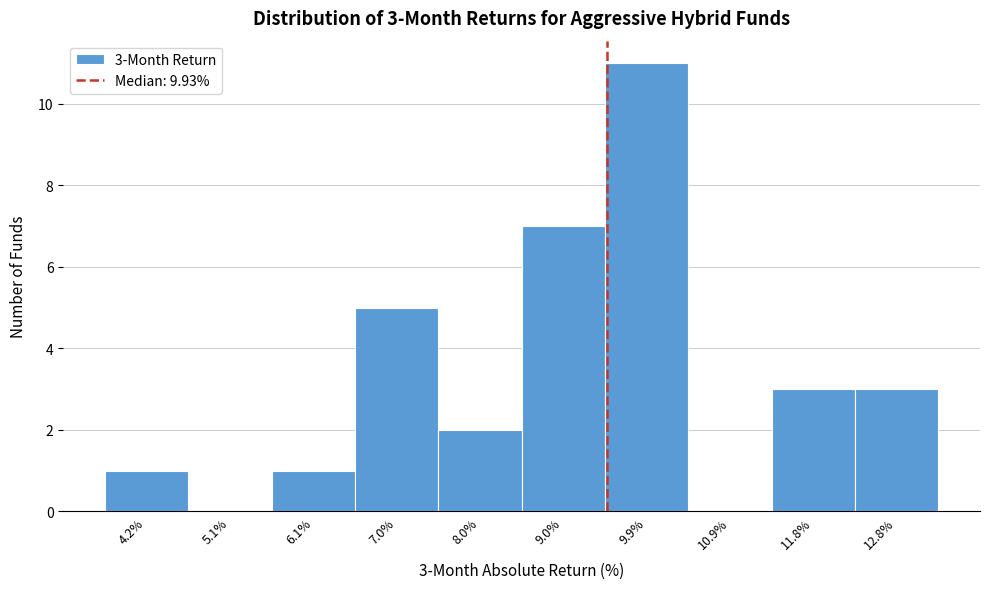

Reading left to right, what are all the values shown in this chart?

4.2%=1	5.1%=0	6.1%=1	7.0%=5	8.0%=2	9.0%=7	9.9%=11	10.9%=0	11.8%=3	12.8%=3